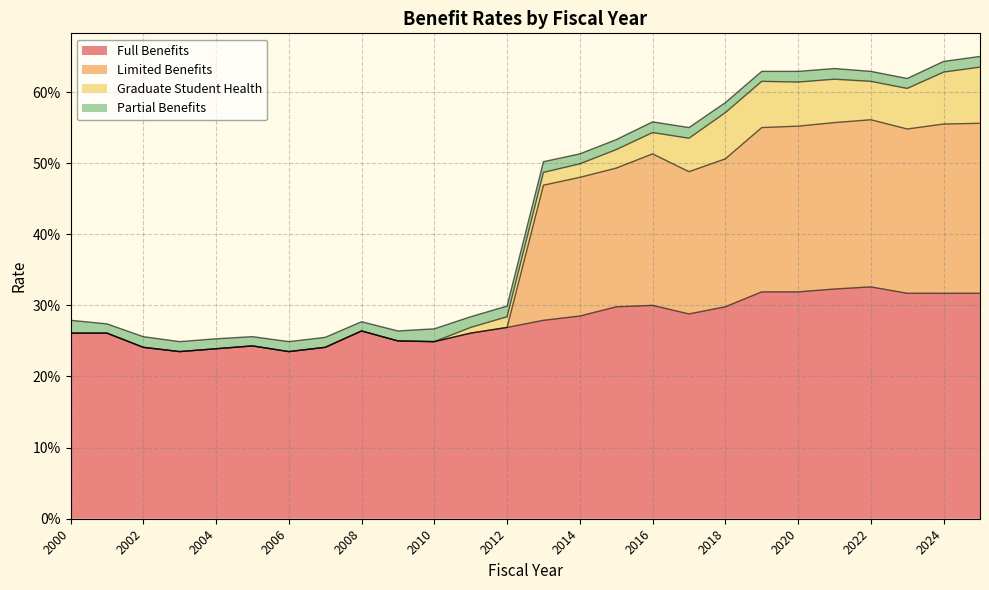

What is the value of the Full Benefits point at the 25th from the left?

0.3